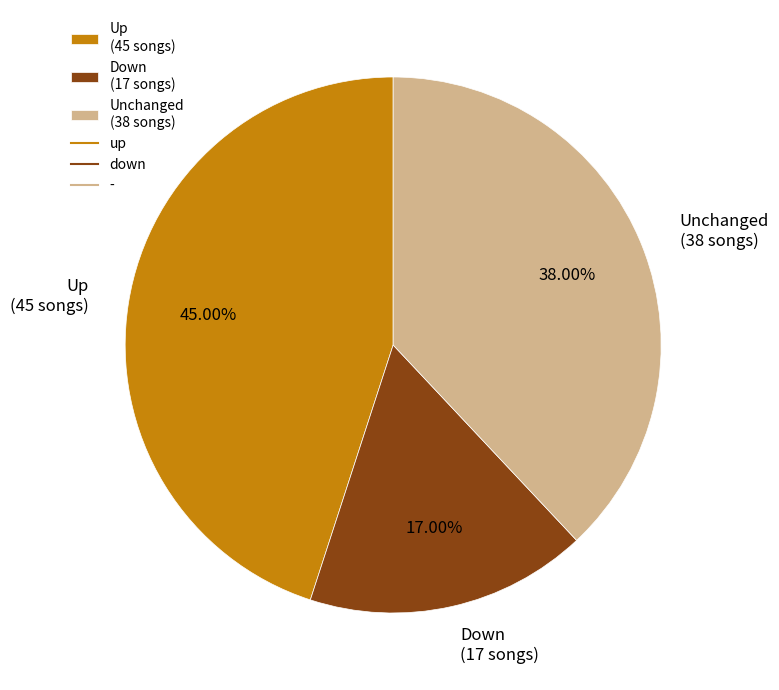

Is there a majority slice in this chart?

No